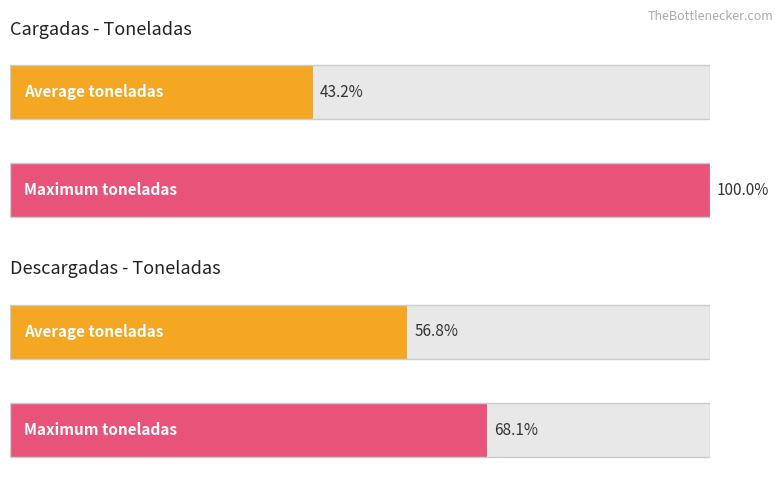

At how many categories does at least one series exceed 293?

1